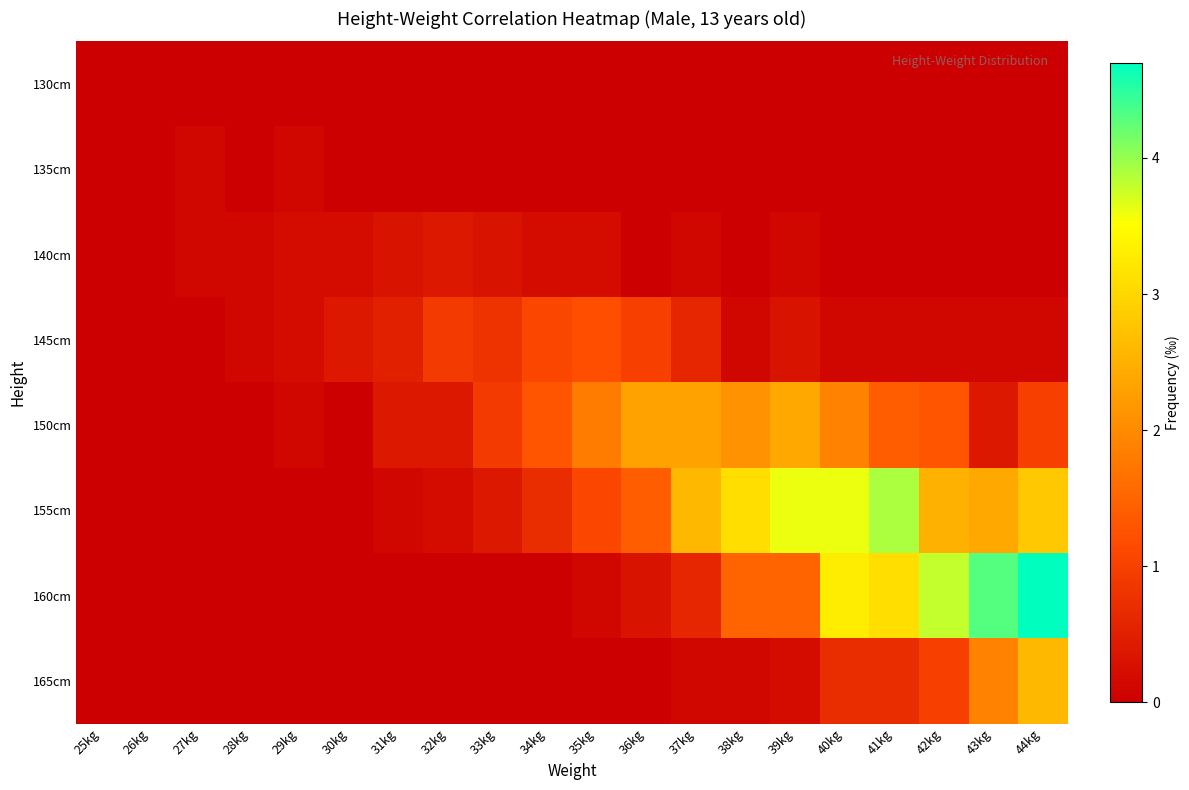

Which series has the largest range (max minus min)?

160cm